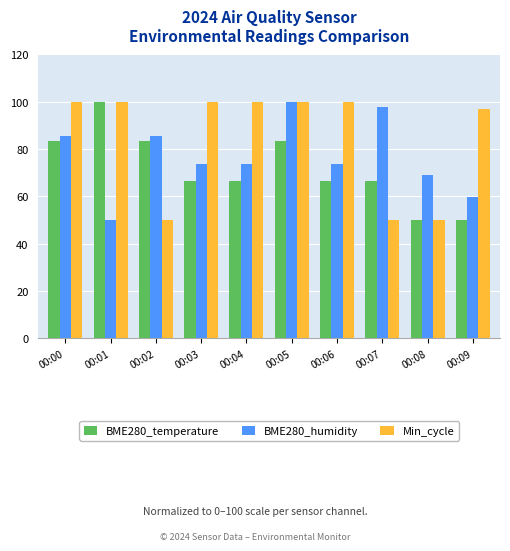

What is the sum of all BME280_humidity values?

769.0